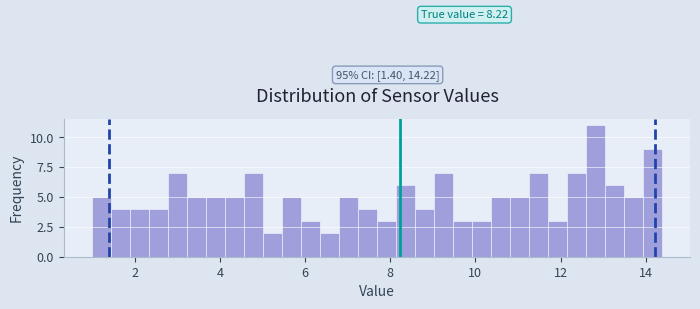

Around what value on the x-axis is the tallest bar? Give the approximate position of its centre, as read against the axis.

12.8